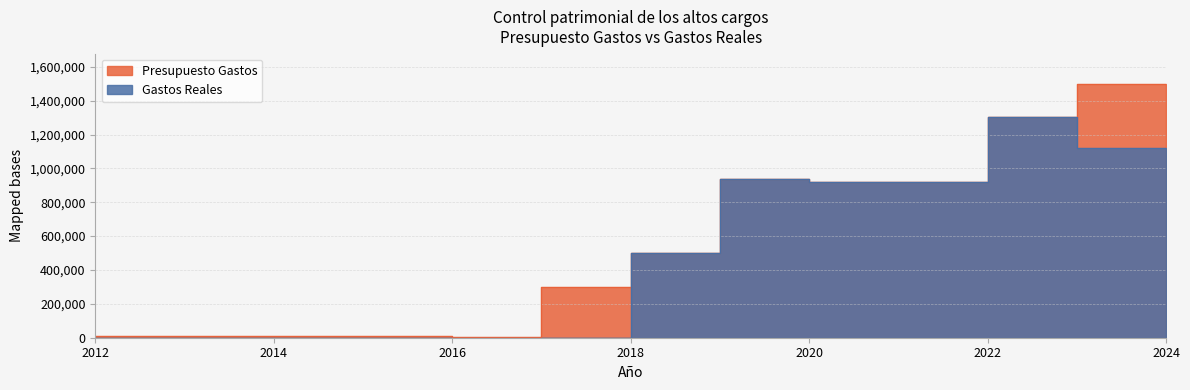

In Presupuesto Gastos, how many points are lower than both neighbors (excluding endpoints)?

2